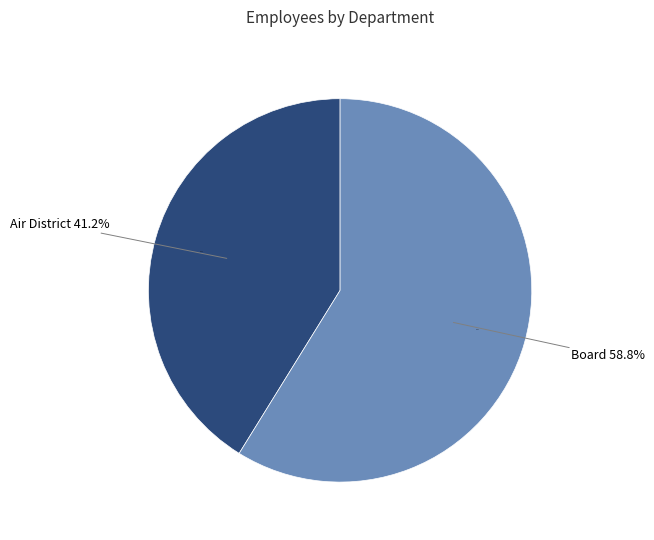

Which slice is the largest?

Board